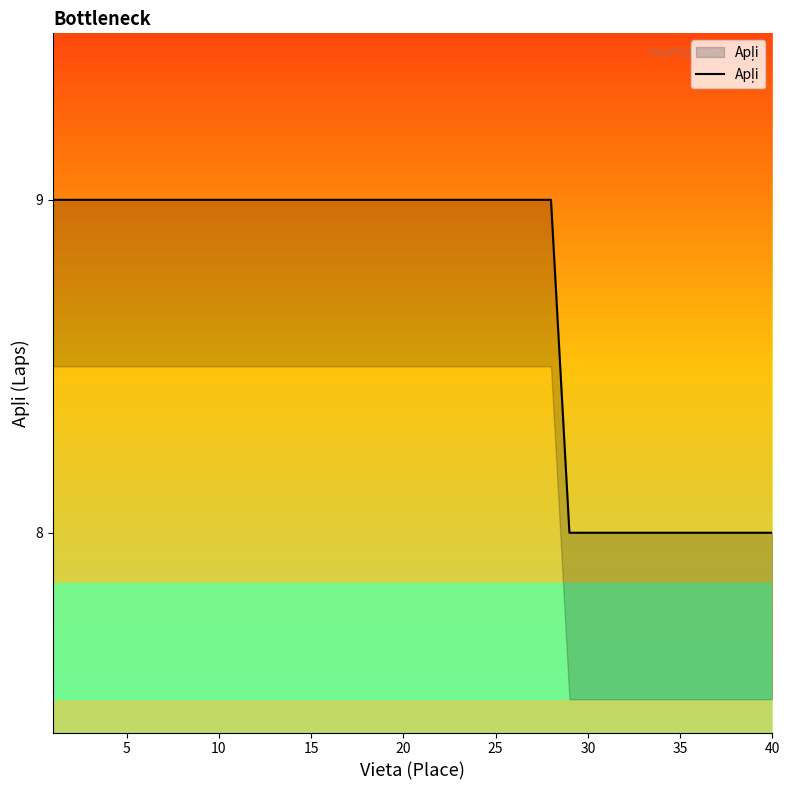

What is the value of the 28th point from the left?

9